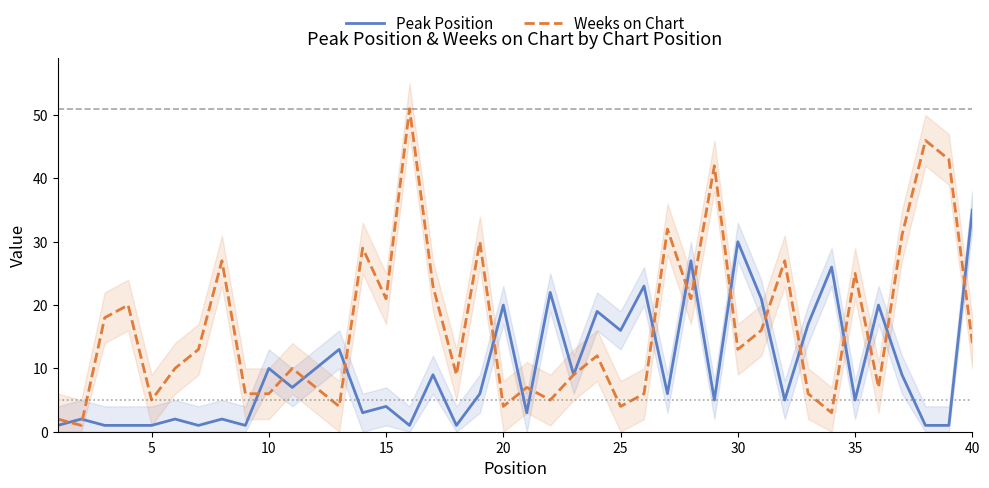

Is it true that Weeks on Chart equals 7 at 25?

False